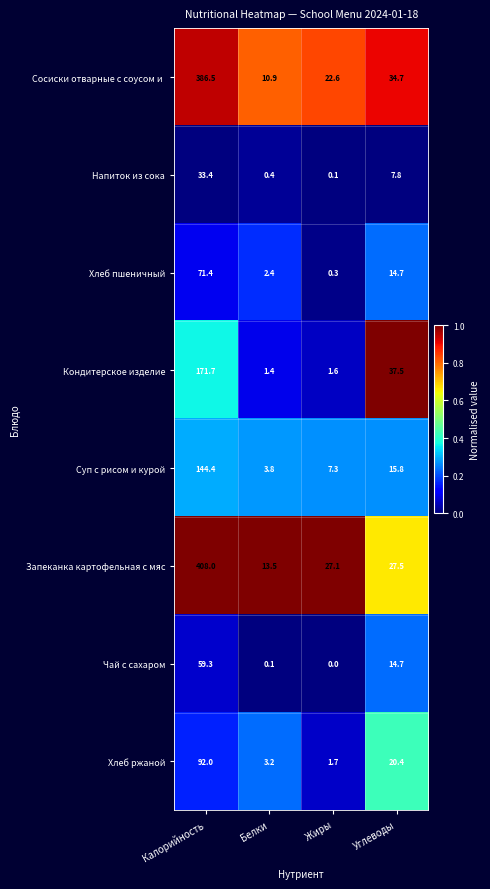

Which series has the widest spread of values?

Запеканка картофельная с мяс